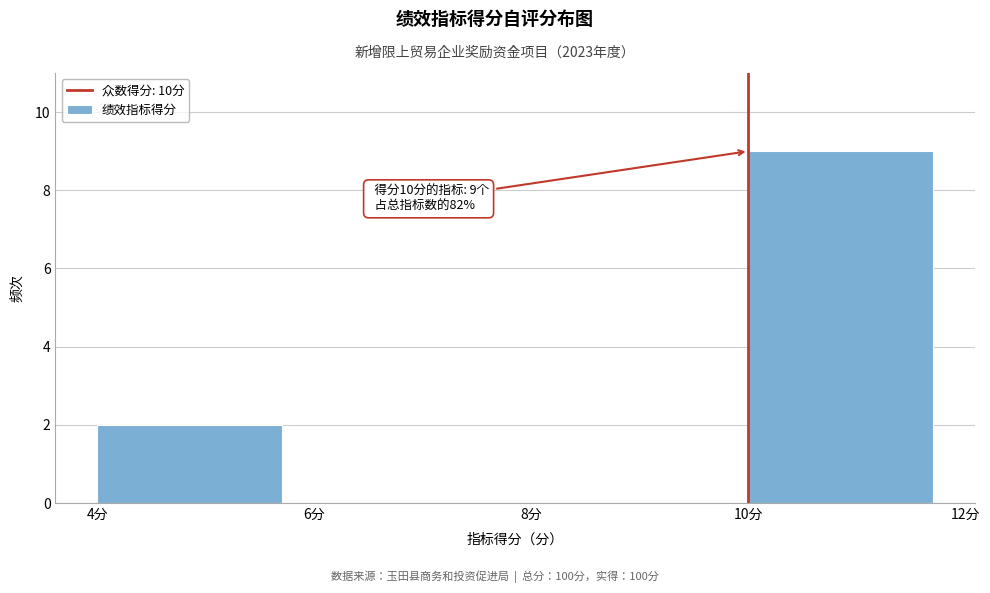

Over which range of the x-axis is the bar tallest?

10 to 12